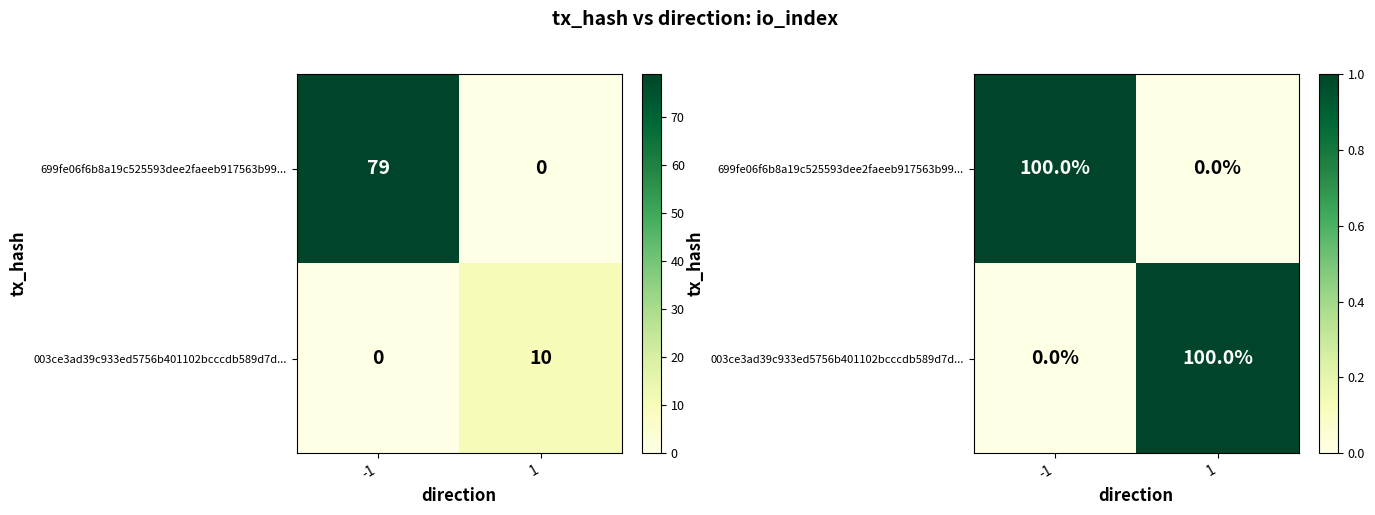

How many series are shown in this chart?

2